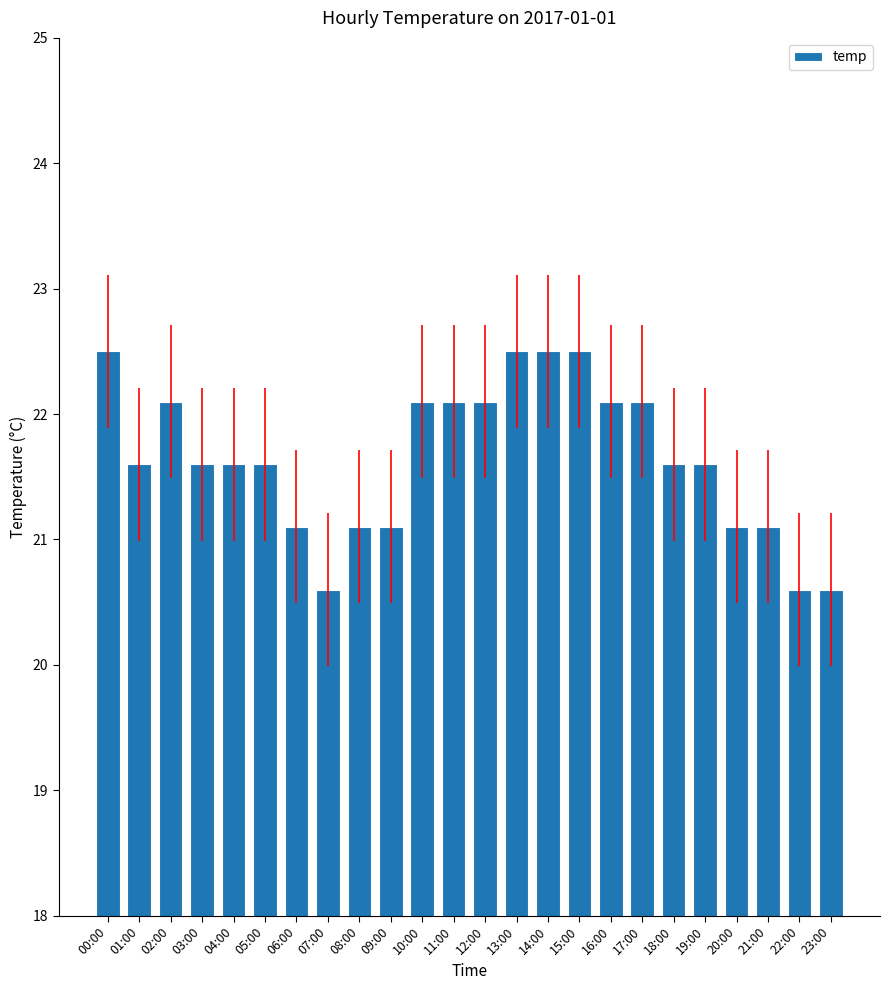

Reading left to right, transcribe all the data shown in this chart.

22.5	21.6	22.1	21.6	21.6	21.6	21.1	20.6	21.1	21.1	22.1	22.1	22.1	22.5	22.5	22.5	22.1	22.1	21.6	21.6	21.1	21.1	20.6	20.6